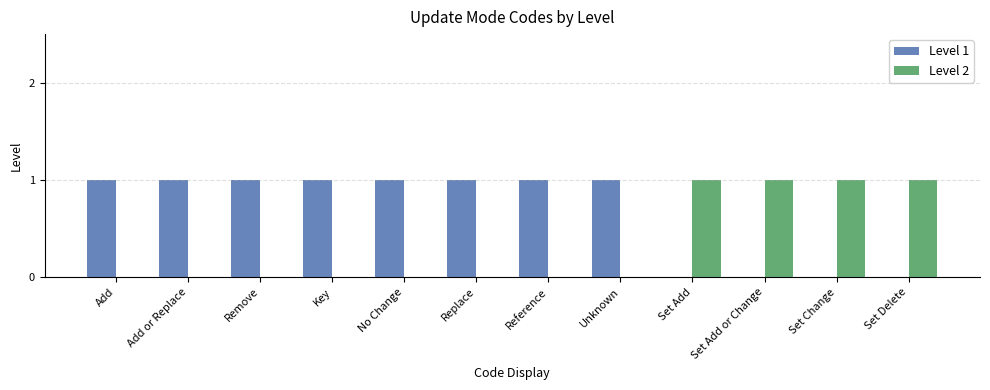

Reading left to right, extract all data points from this chart.

Level 1: 1	1	1	1	1	1	1	1	0	0	0	0
Level 2: 0	0	0	0	0	0	0	0	1	1	1	1